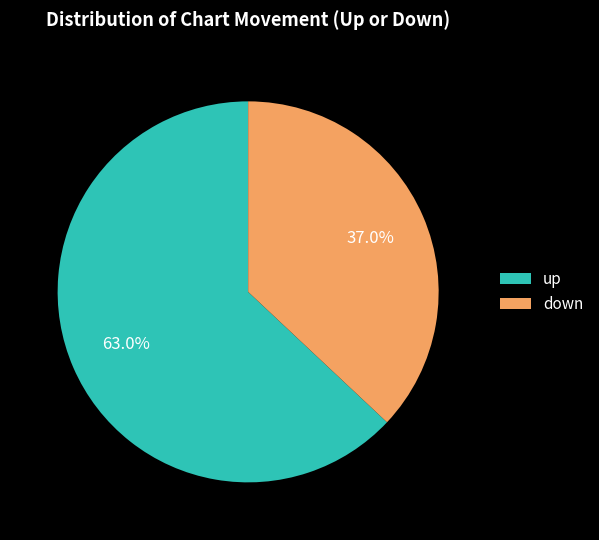

To the nearest percent, what is the difference between the down and up slice percentages?

26%